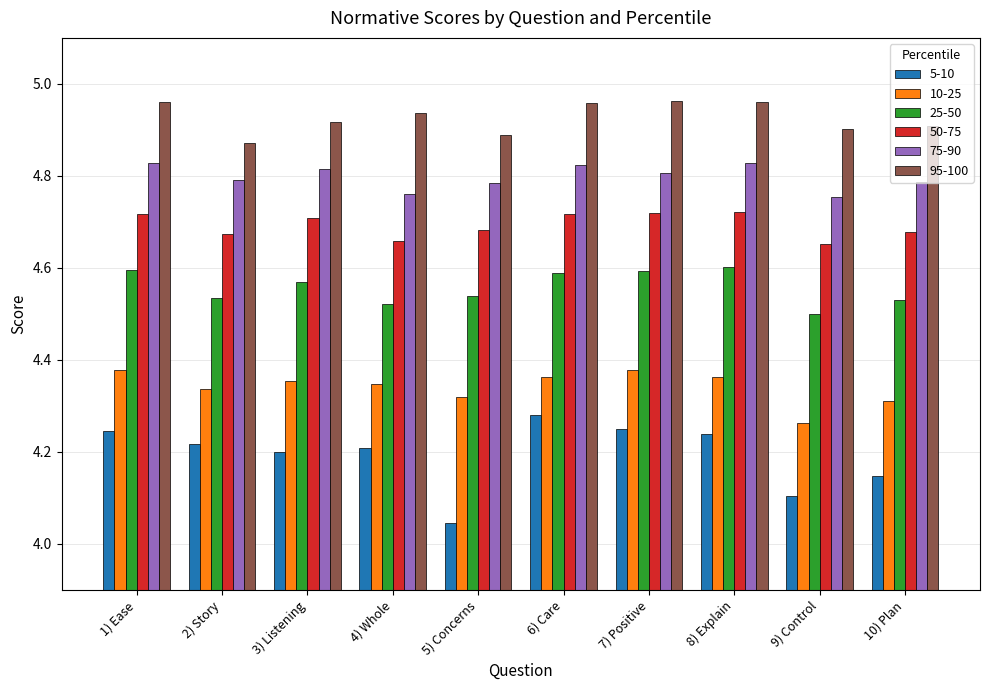

What is the difference between the highest and lowest values at 10) Plan?

0.8